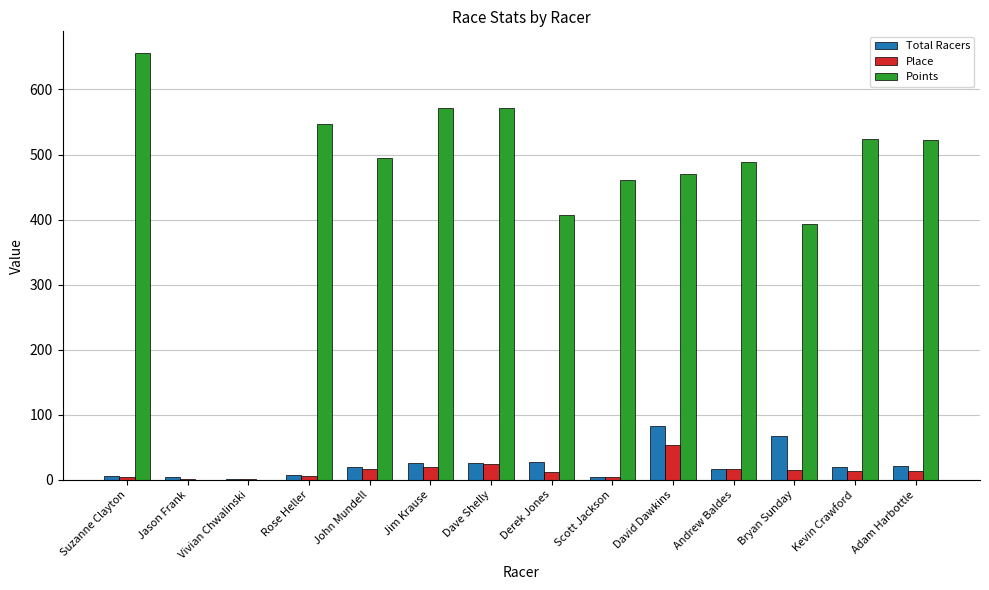

Which series changed the most between Jim Krause and Scott Jackson?

Points